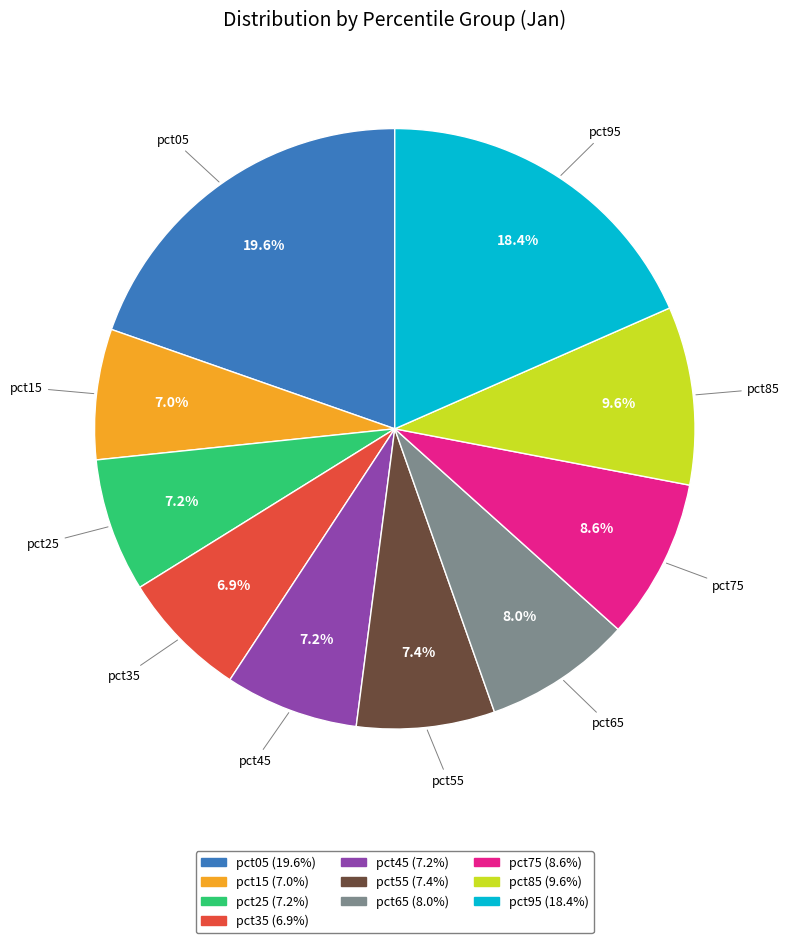

How many slices are in this pie chart?

10